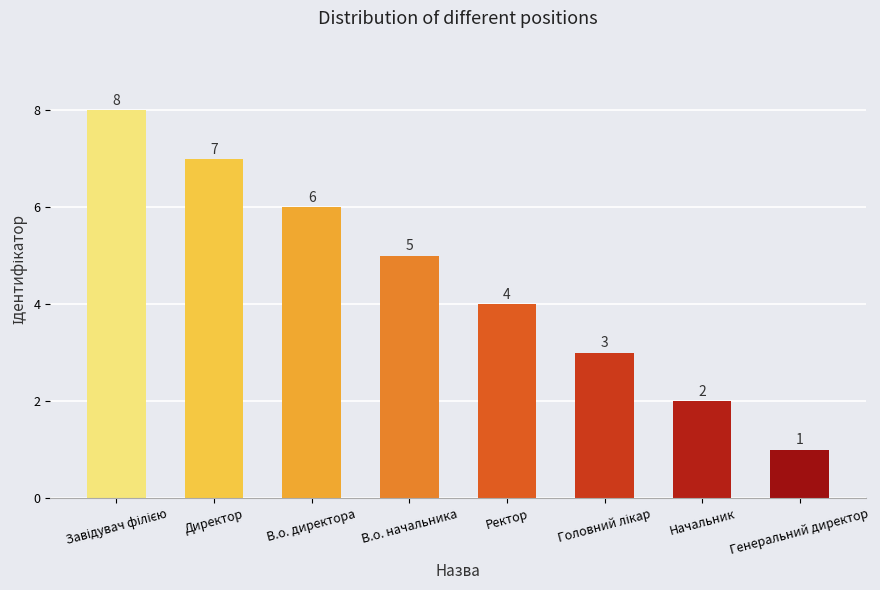

At which category does the chart reach its minimum across all series?

Генеральний директор